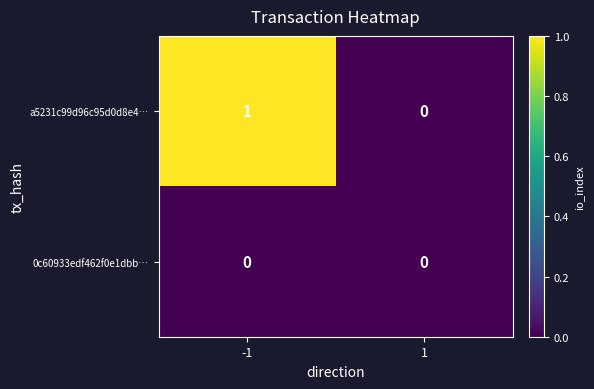

Rank the categories by a5231c99d96c95d0d8e4… value from lowest to highest.

1, -1